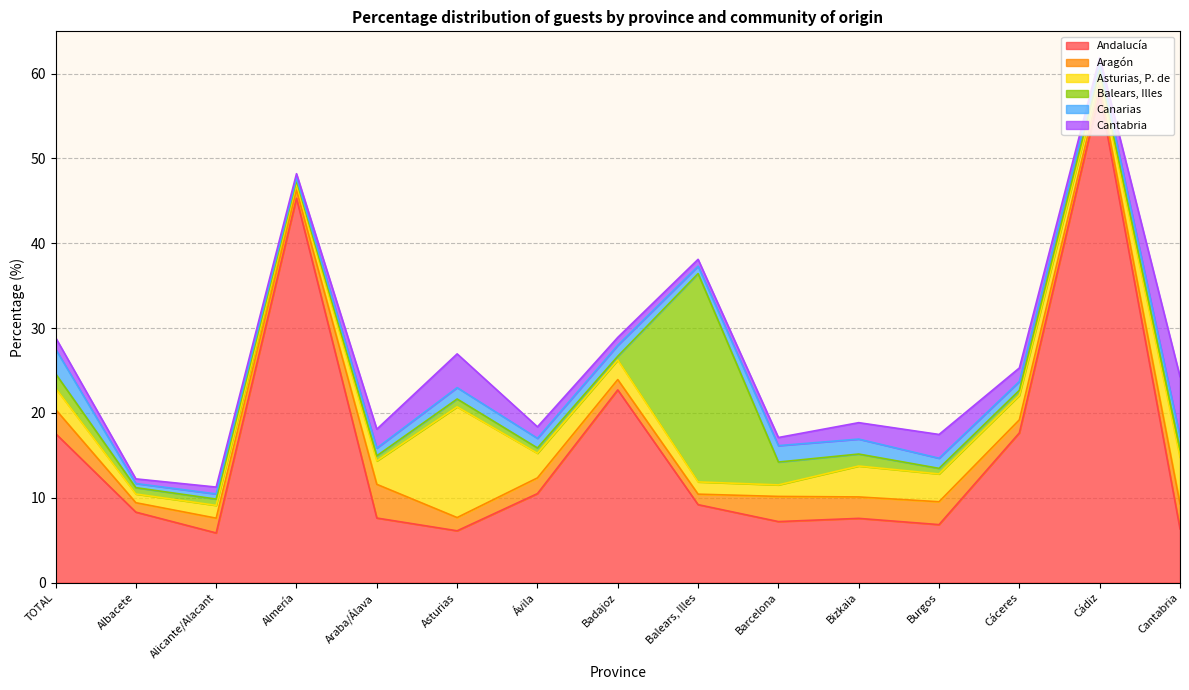

How many data points does each series have?

15